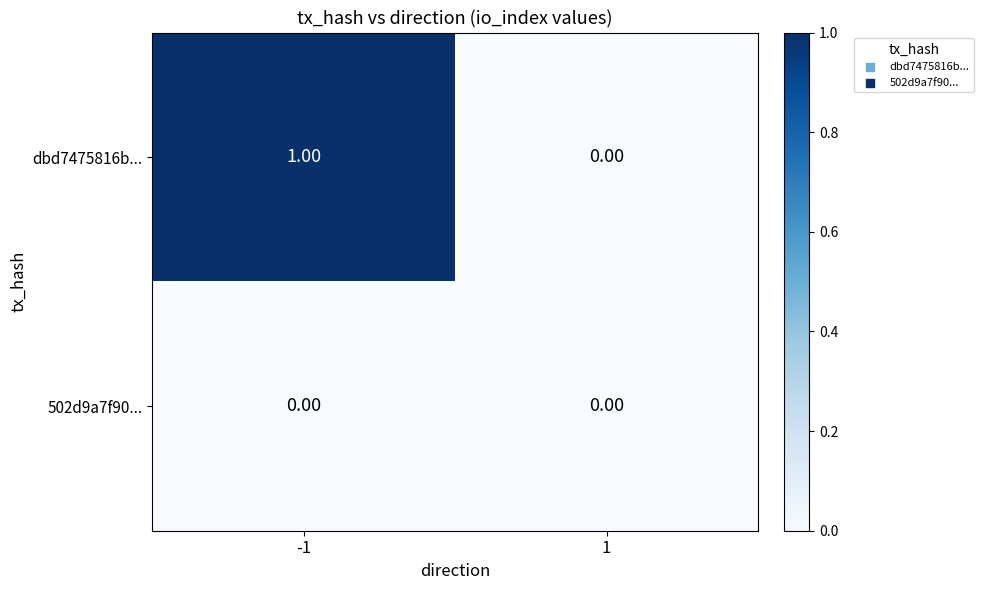

What is the spread (max minus min) of values at -1?

1